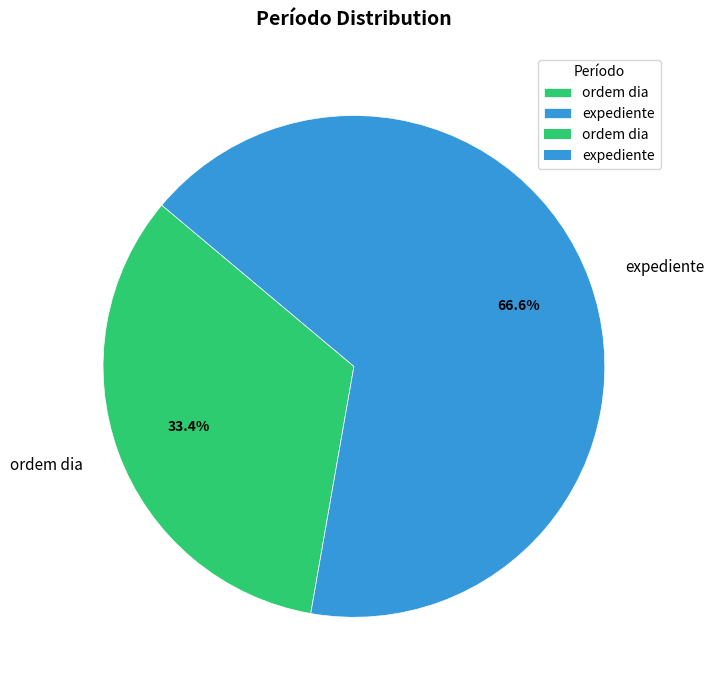

How many slices are in this pie chart?

2